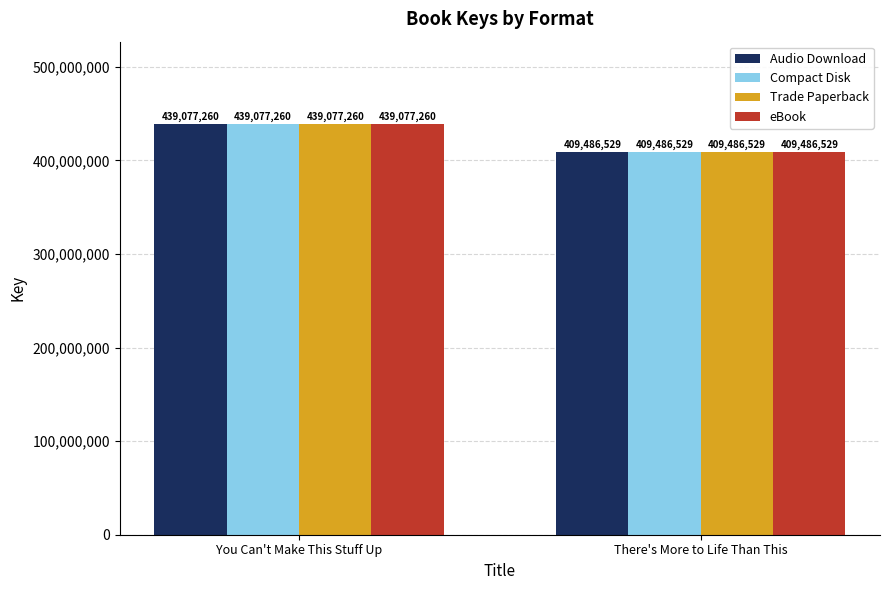

What is the difference between the Compact Disk values at There's More to Life Than This and You Can't Make This Stuff Up?

29590731